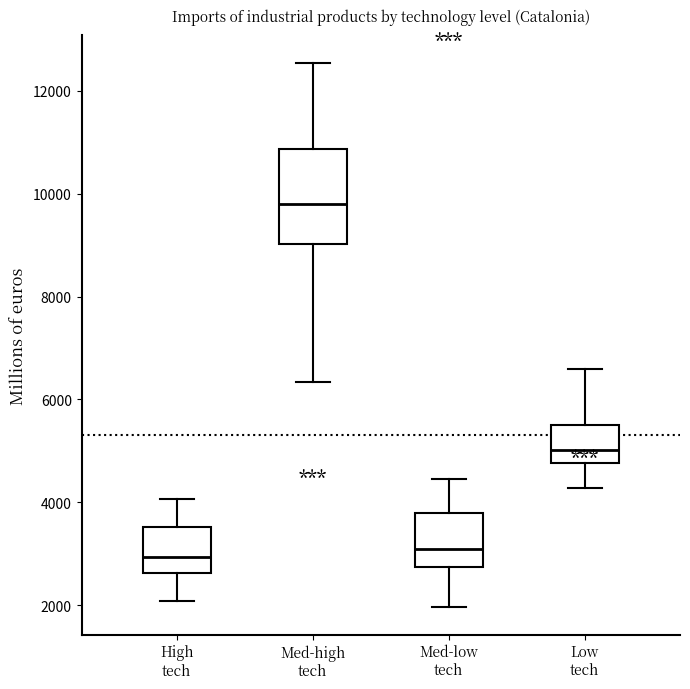

Reading left to right, read every box against the y-axis: the position of its median line, the range the box covers, and the ends of its whiskers. The values are not printed on the chart, so give them approximately, as read against the axis.

High tech: median 3000, box 2600 to 3600, whiskers 2000 to 4000
Med-high tech: median 9800, box 9000 to 10800, whiskers 6400 to 12600
Med-low tech: median 3000, box 2800 to 3800, whiskers 2000 to 4400
Low tech: median 5000, box 4800 to 5600, whiskers 4200 to 6600